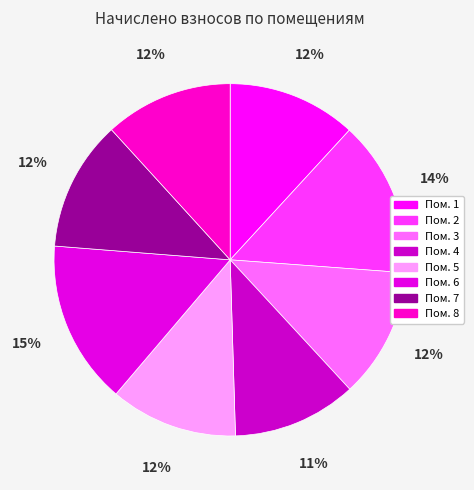

Rank the categories by value from highest to lowest.

6, 2, 7, 3, 1, 8, 5, 4